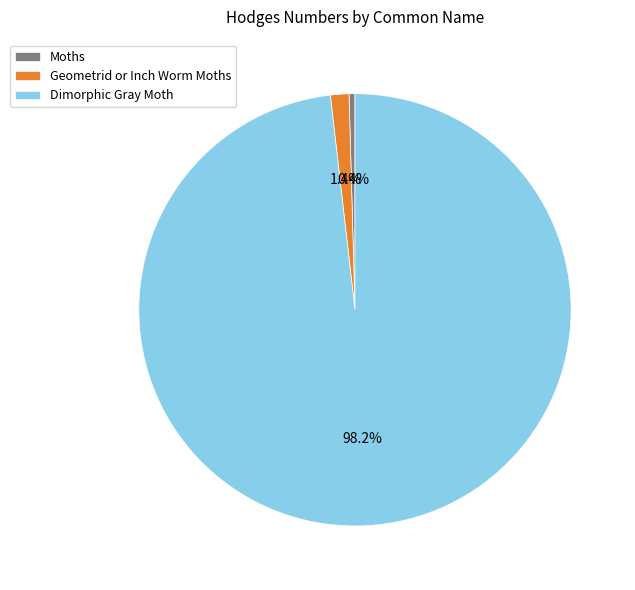

Is it true that Geometrid or Inch Worm Moths is 1% of the pie?

True